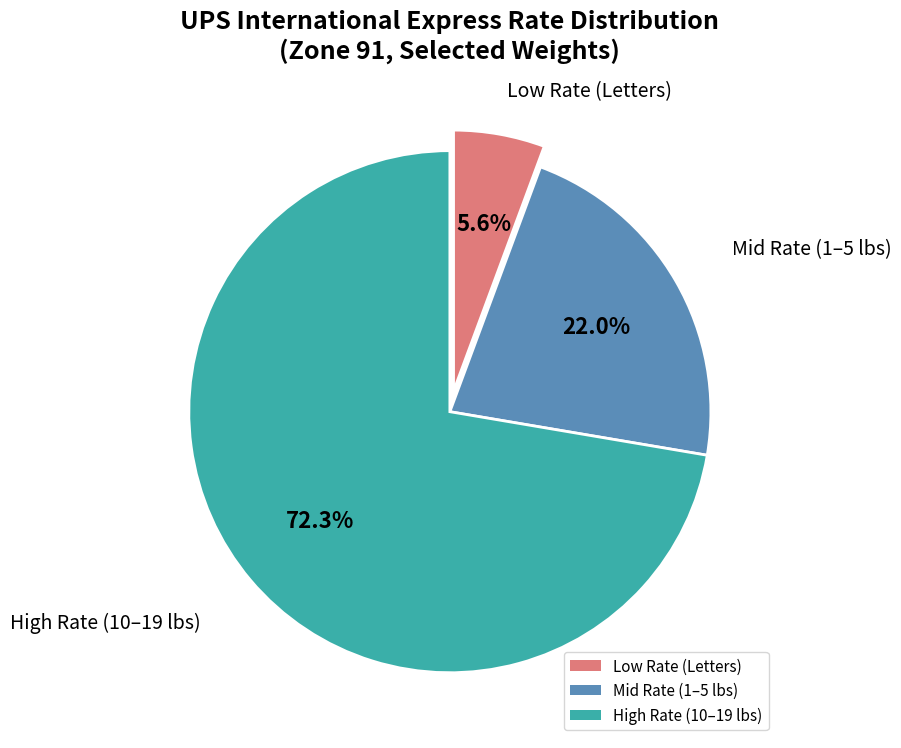

Is High Rate (10–19 lbs) the majority of the pie?

Yes